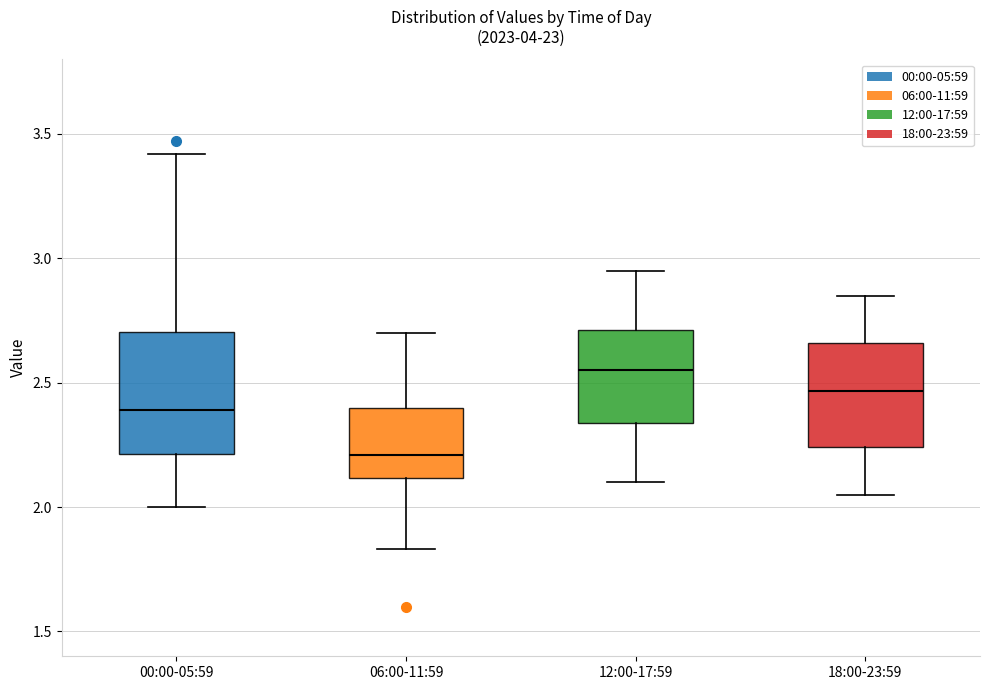

Where does the lower whisker of the box for 18:00-23:59 end on the y-axis? The values are not printed on the chart, so give them approximately, as read against the axis.

2.05